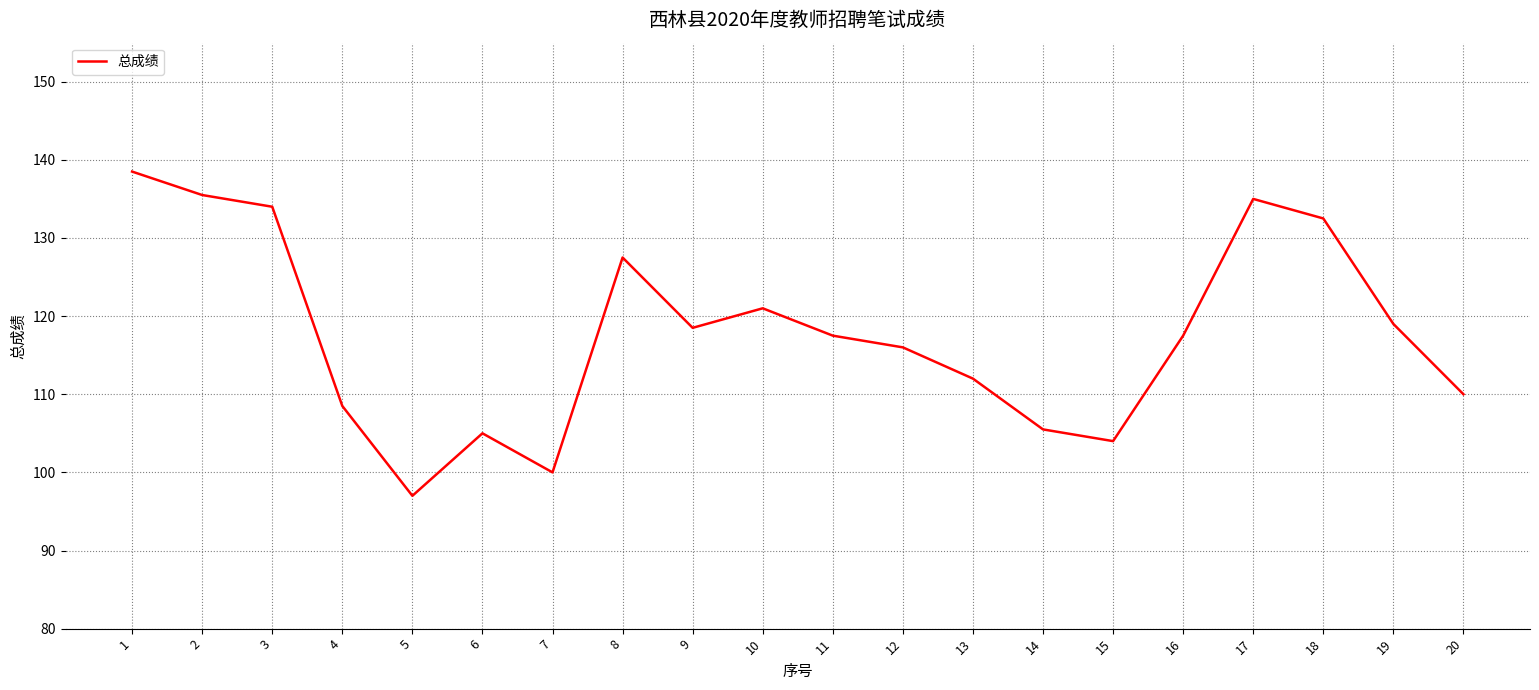

True or false: the data shows 116.0 at 12.

True